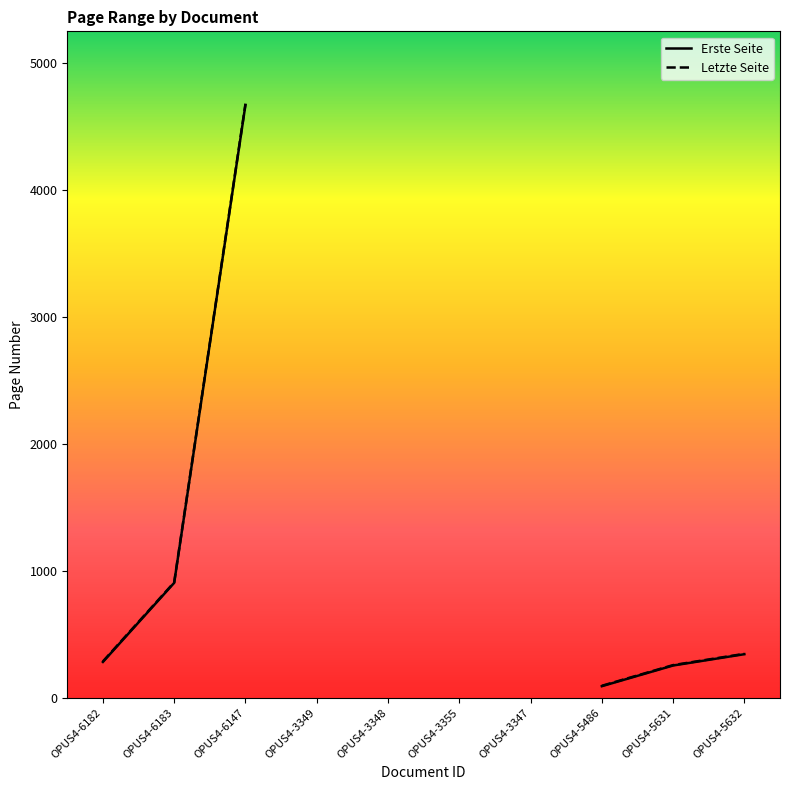

What is the maximum value shown in the chart?

4678